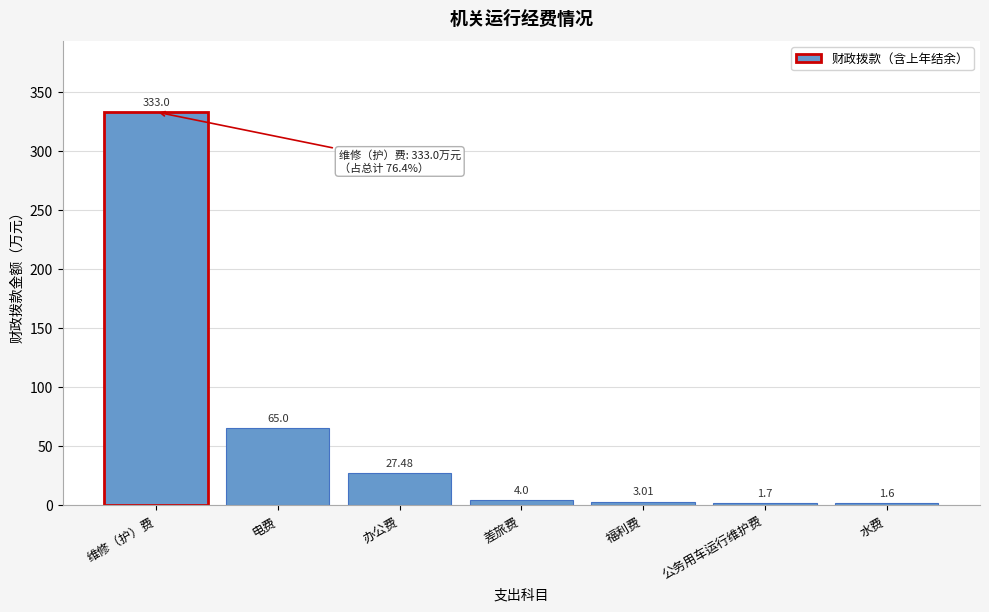

What is the change in value from 电费 to 福利费?

-62.0